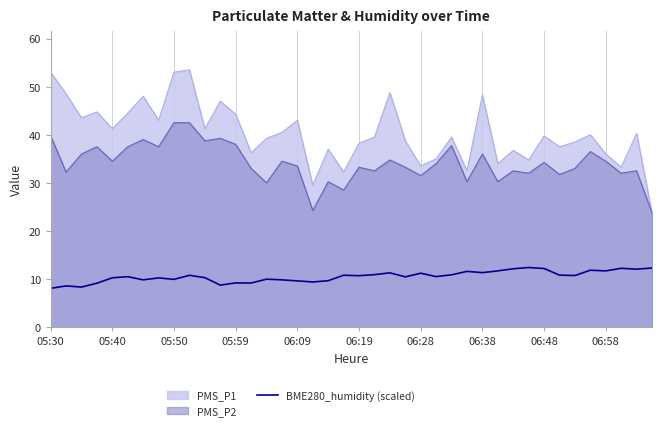

How many series are shown in this chart?

3